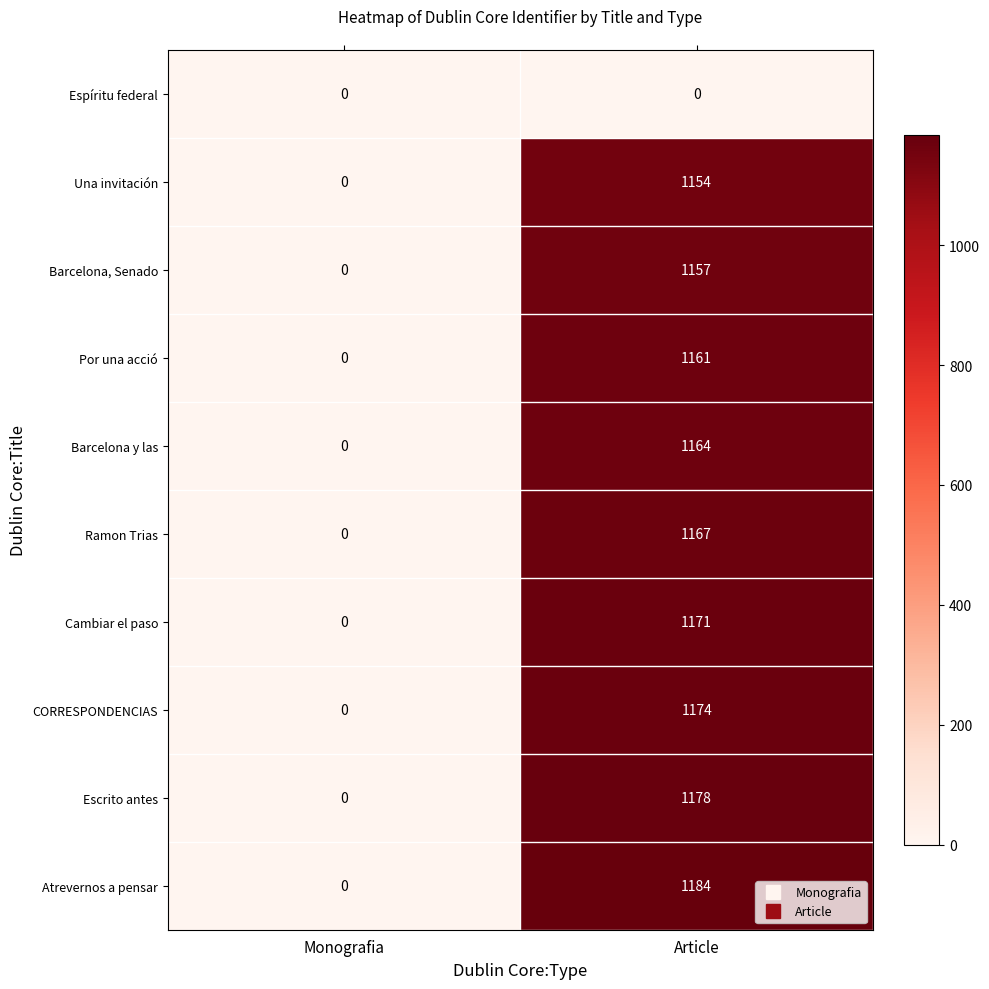

The Ramon Trias series shows -604 at Monografia. True or false?

False